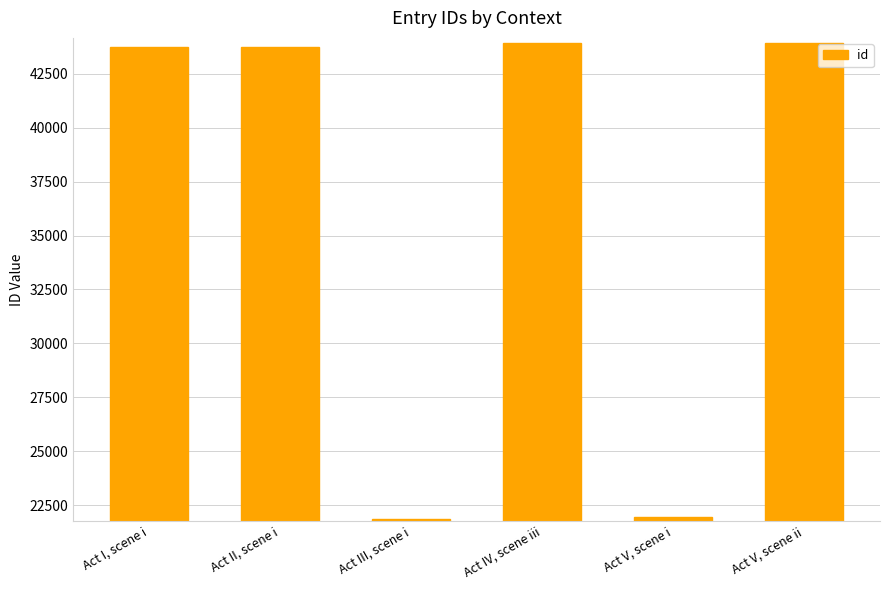

What is the average value?

36530